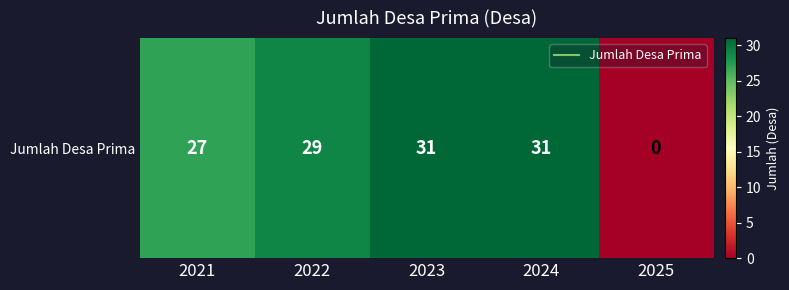

What is the sum of all values?

118